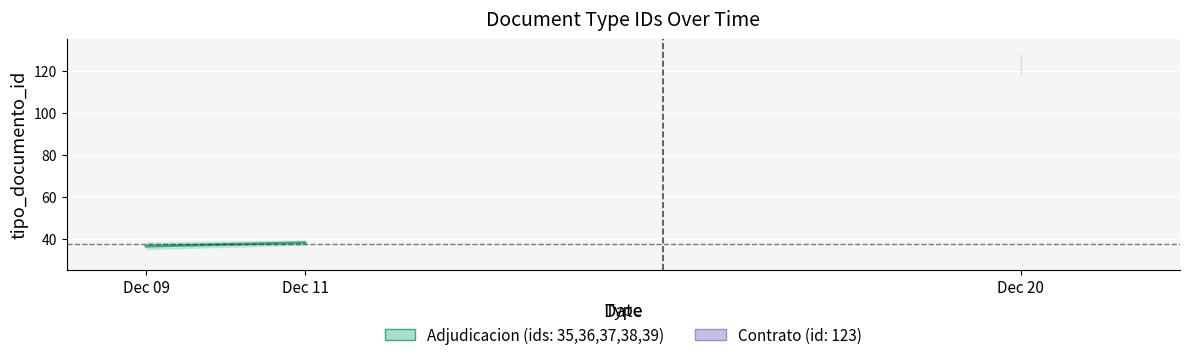

How many lines are shown in the chart?

1